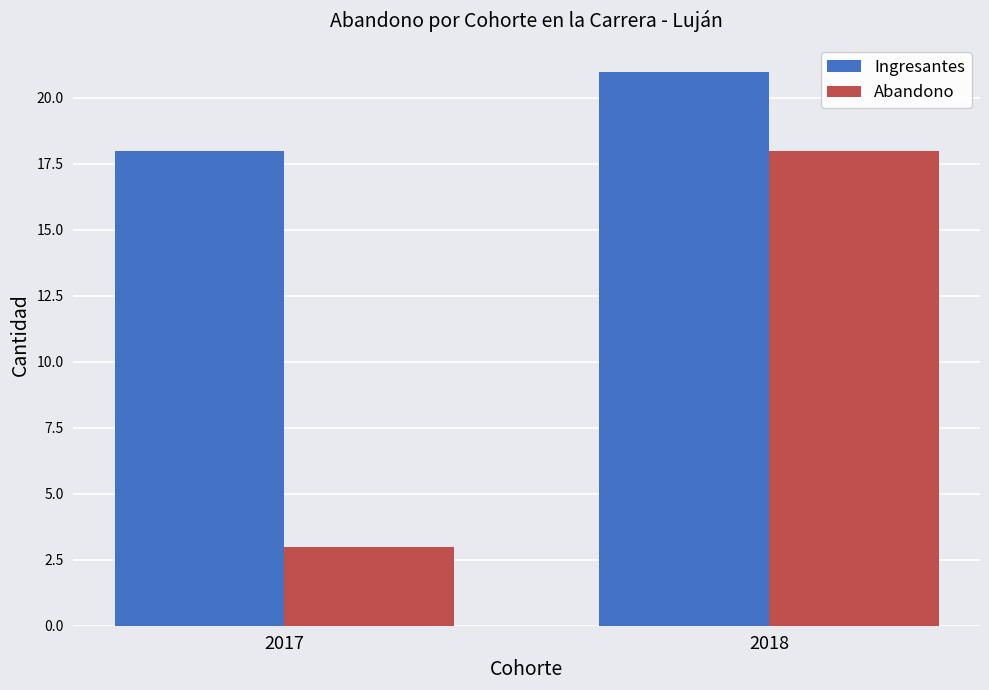

The Abandono series shows 7 at 2018. True or false?

False